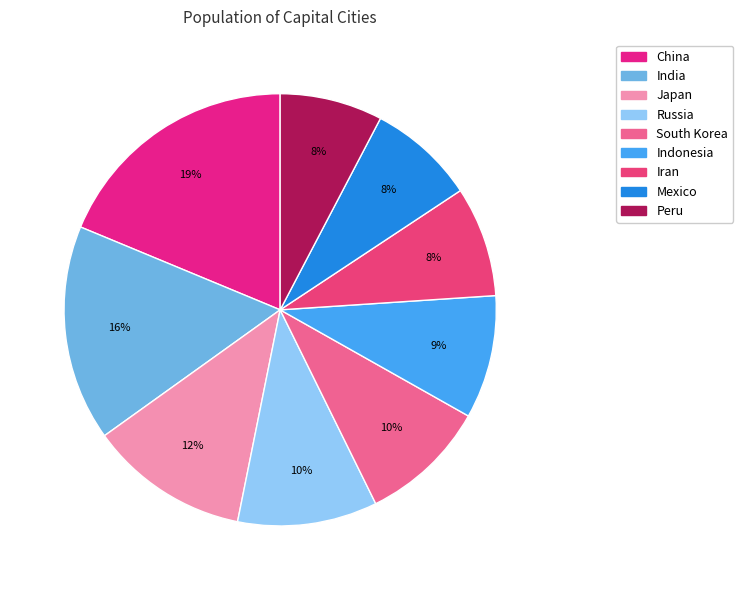

The Japan slice represents 12% of the pie. True or false?

True